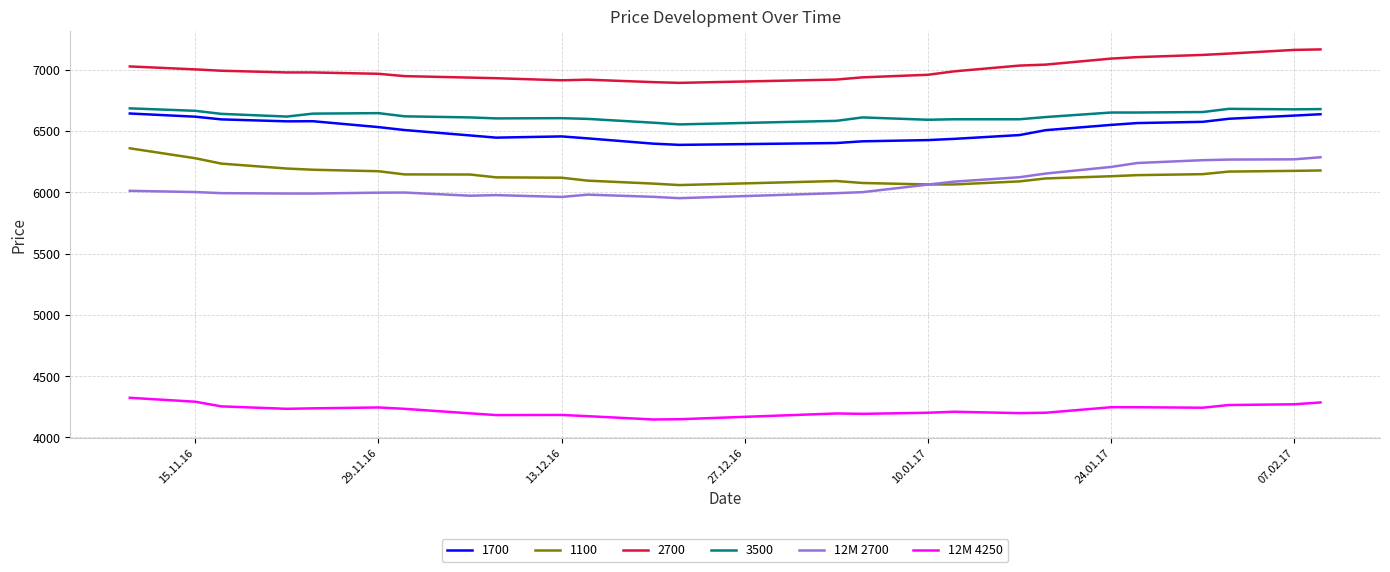

What is the difference between the second highest and second lowest values in the 12M 2700 series?

307